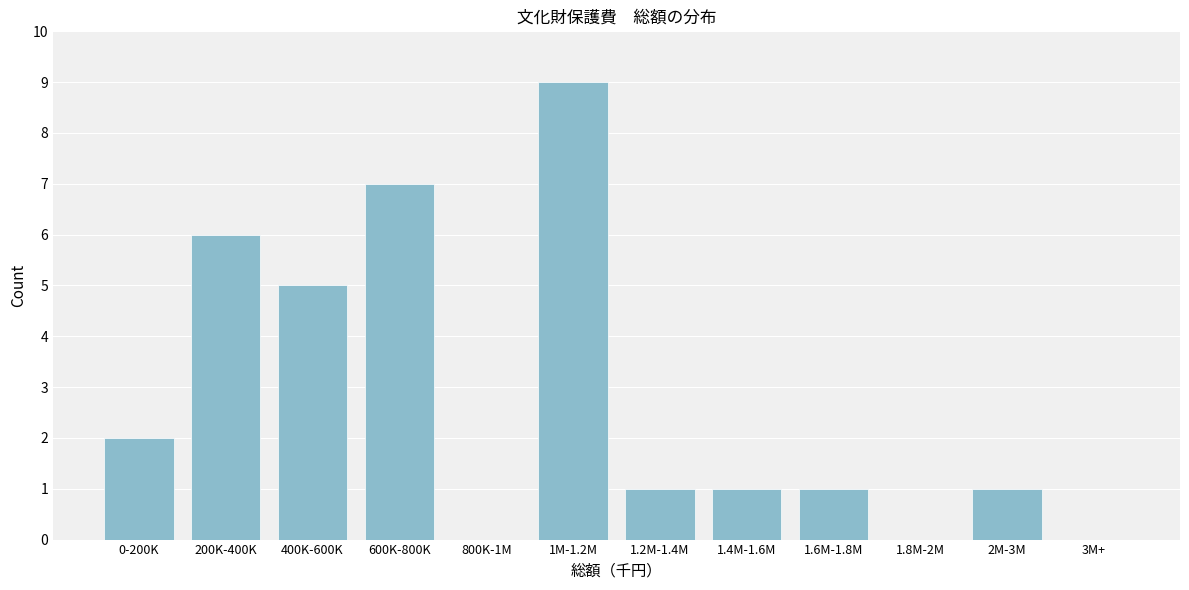

Reading left to right, transcribe all the data shown in this chart.

0-200K=2	200K-400K=6	400K-600K=5	600K-800K=7	800K-1M=0	1M-1.2M=9	1.2M-1.4M=1	1.4M-1.6M=1	1.6M-1.8M=1	1.8M-2M=0	2M-3M=1	3M+=0